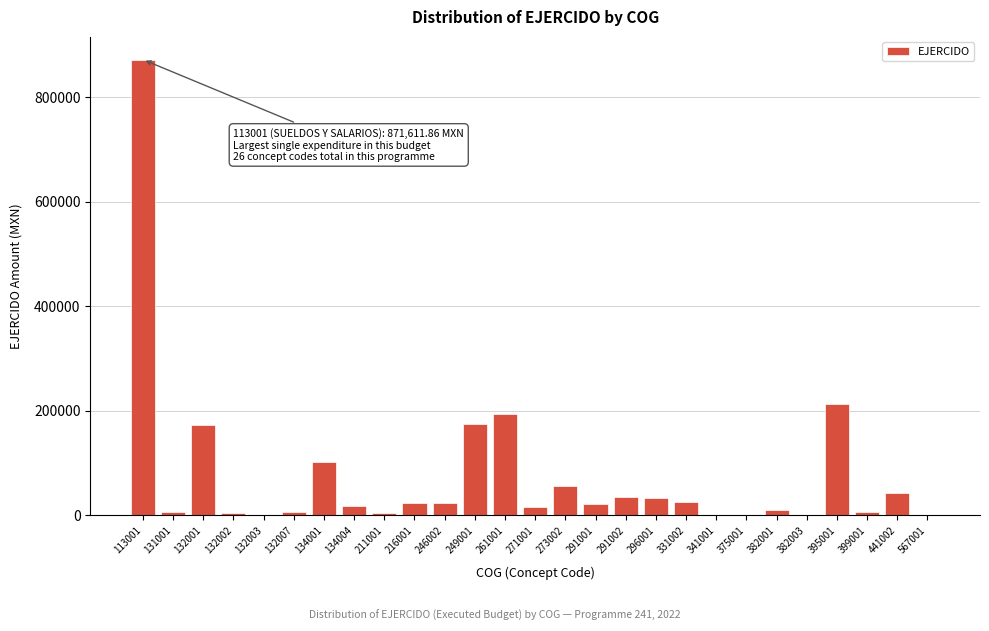

Which has a higher value, 441002 or 291001?

441002